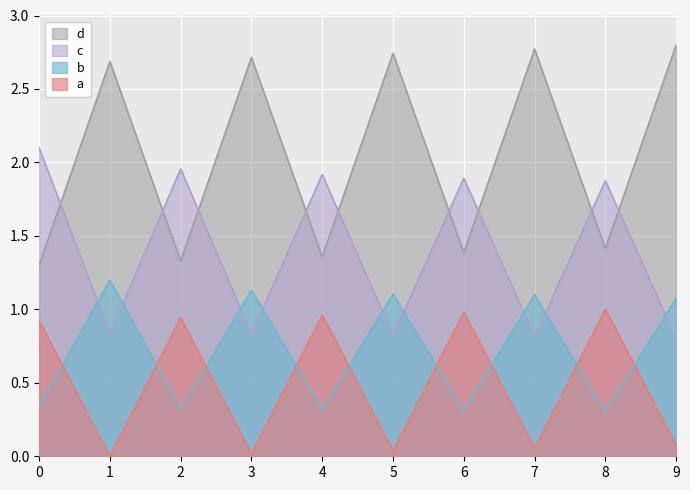

Reading left to right, what are all the values shown in this chart?

a: 0.9	0.0	0.9	0.0	1.0	0.0	1.0	0.1	1.0	0.1
b: 0.3	1.2	0.3	1.1	0.3	1.1	0.3	1.1	0.3	1.1
c: 2.1	0.8	2.0	0.8	1.9	0.8	1.9	0.8	1.9	0.8
d: 1.3	2.7	1.3	2.7	1.4	2.7	1.4	2.8	1.4	2.8